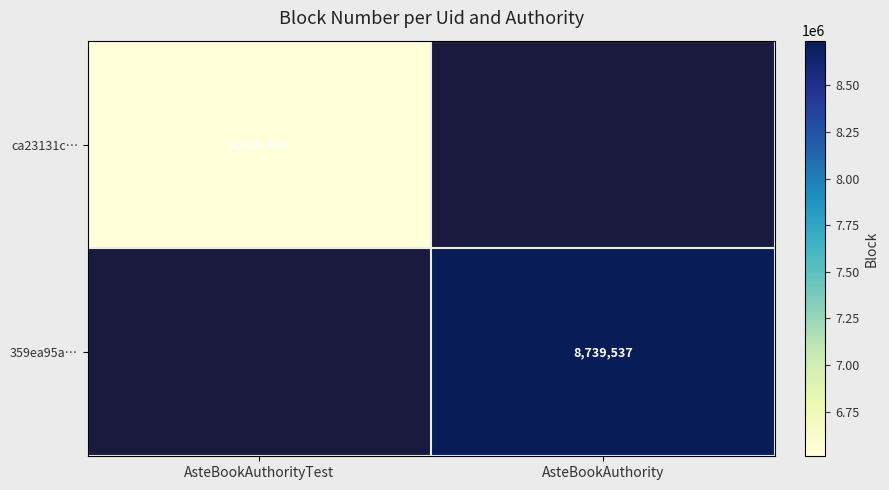

Is it true that 359ea95a… equals 6037671 at AsteBookAuthority?

False